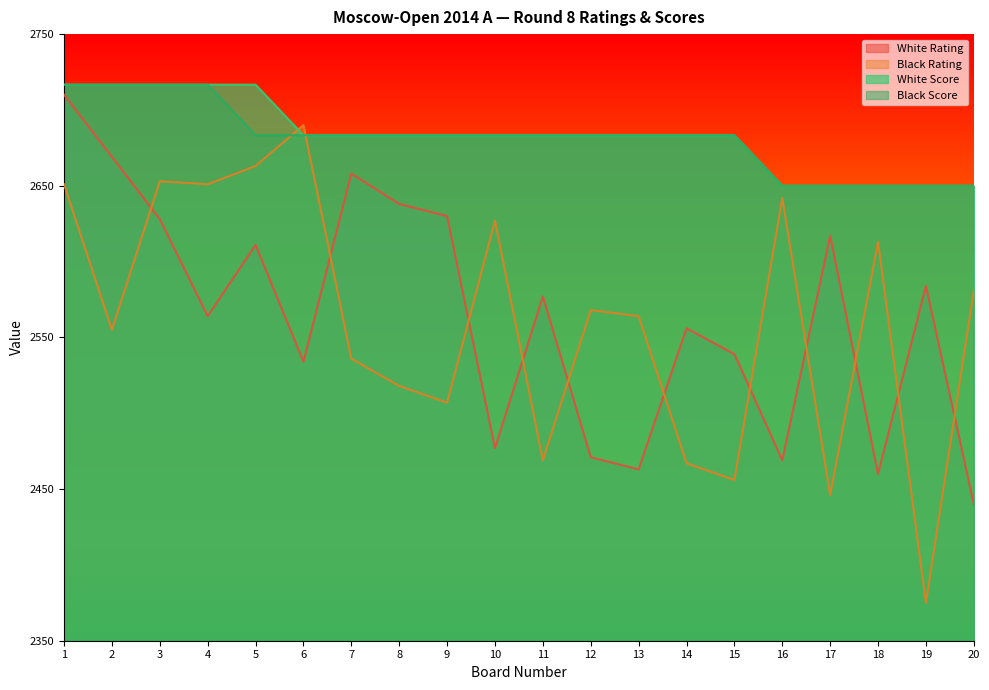

What is the approximate value of White Score at 12?

0.8